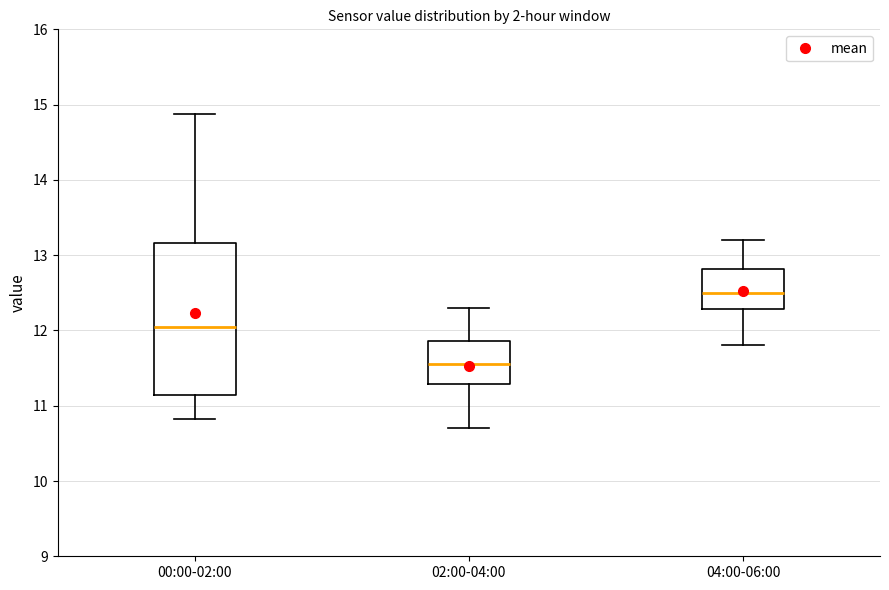

Comparing the boxes themselves (not the whiskers), which one is the tallest?

00:00-02:00